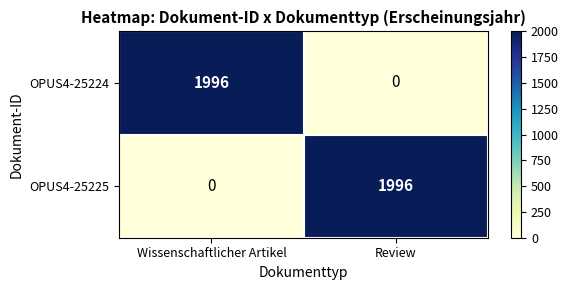

How many categories are shown in the chart?

2